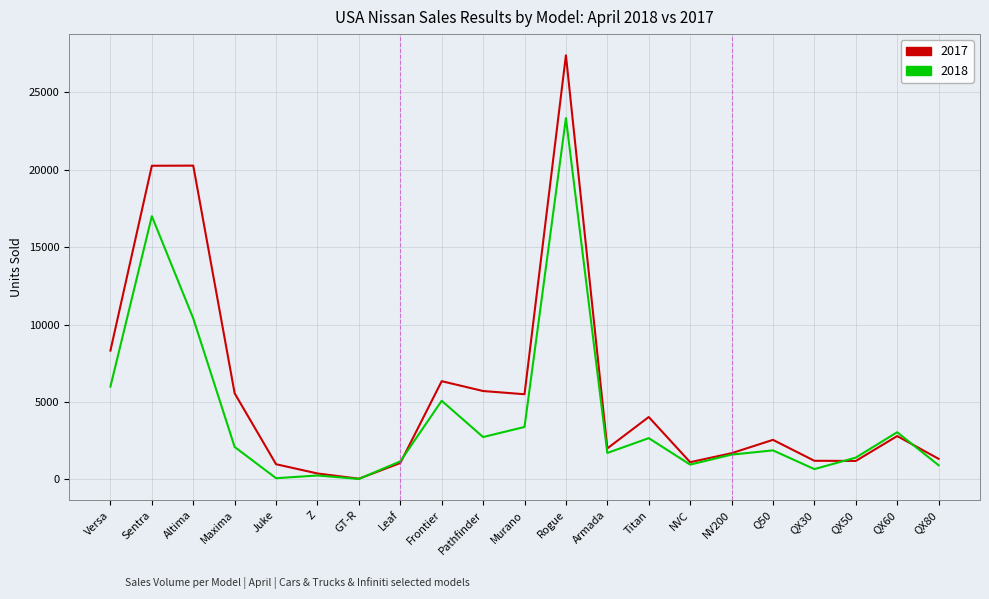

What is the difference between the maximum and minimum values in the 2018 series?

23296